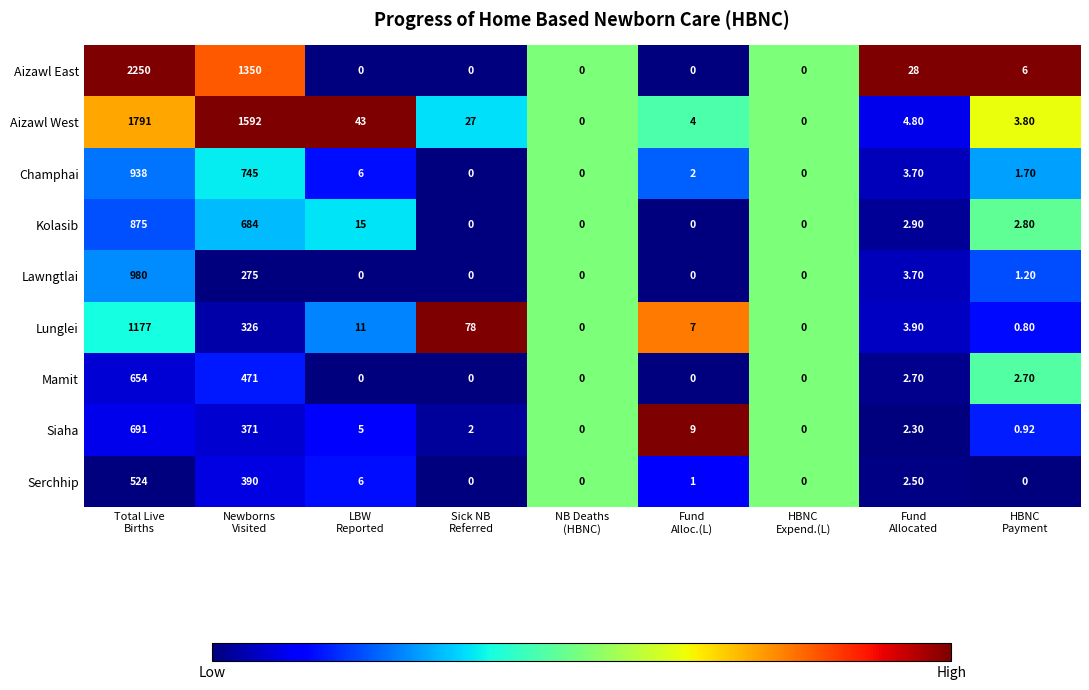

Which series has the largest total across all categories?

Aizawl East